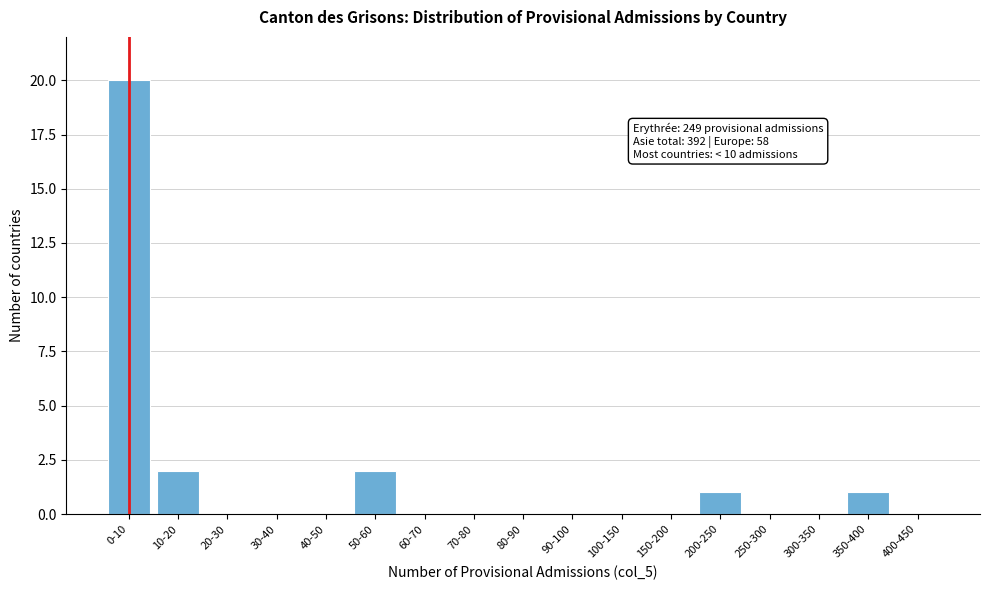

Reading left to right, what are all the values shown in this chart?

0-10=20	10-20=2	20-30=0	30-40=0	40-50=0	50-60=2	60-70=0	70-80=0	80-90=0	90-100=0	100-150=0	150-200=0	200-250=1	250-300=0	300-350=0	350-400=1	400-450=0